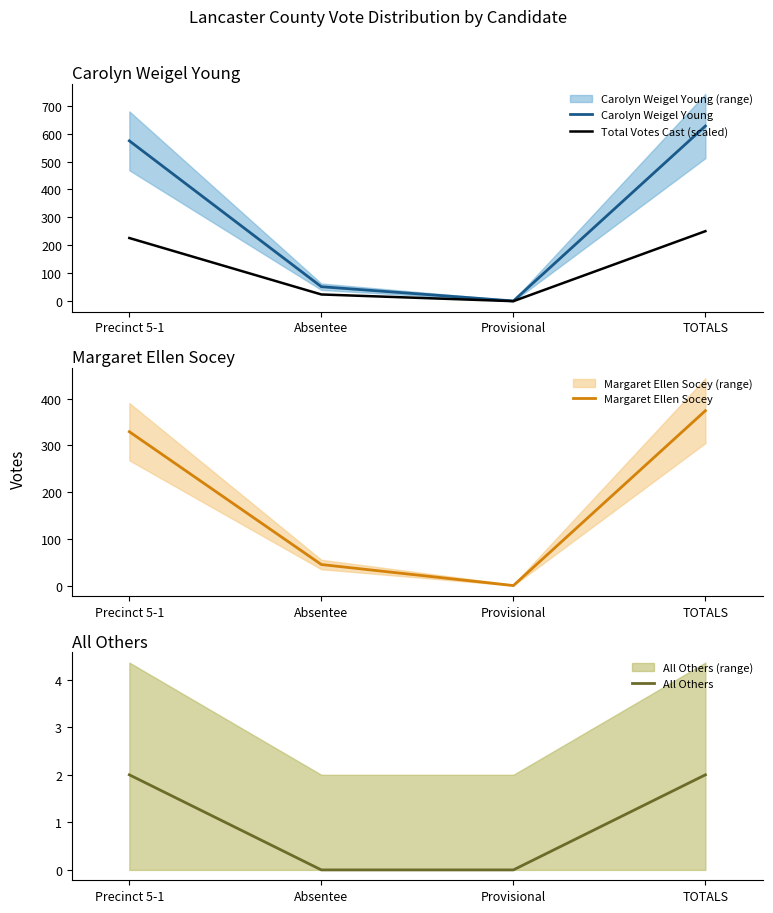

What is the label of the 3rd point from the left?

Provisional